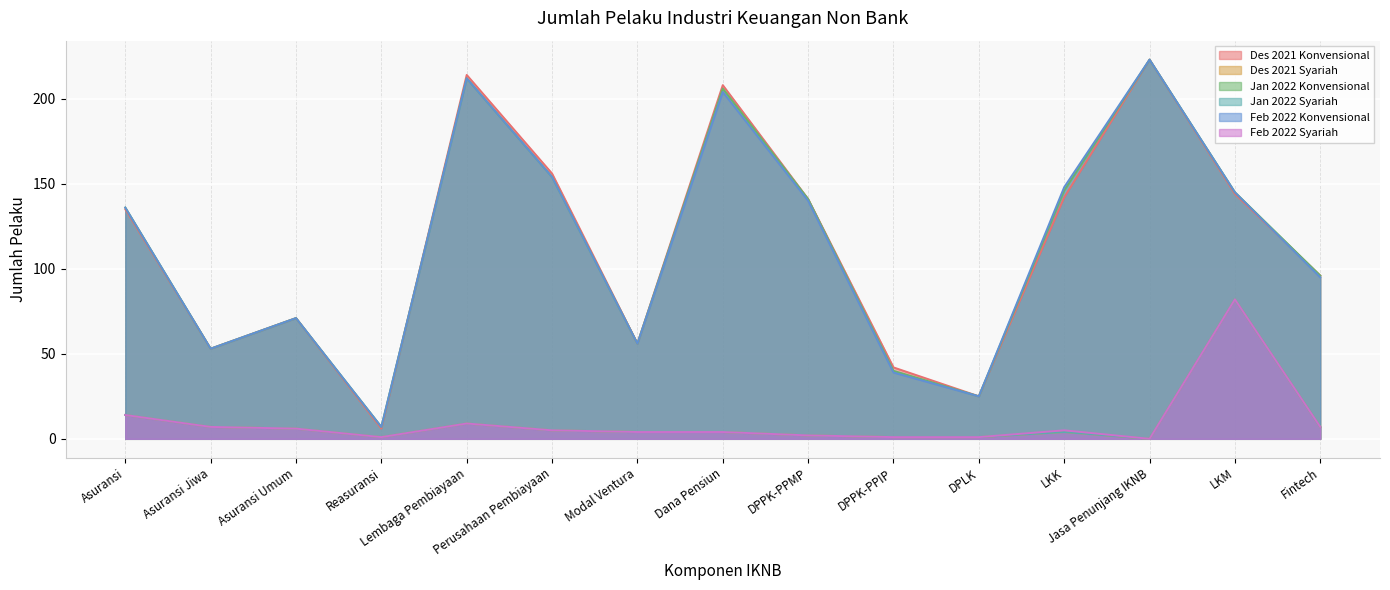

The value of Des 2021 Syariah at Fintech is 7. True or false?

True